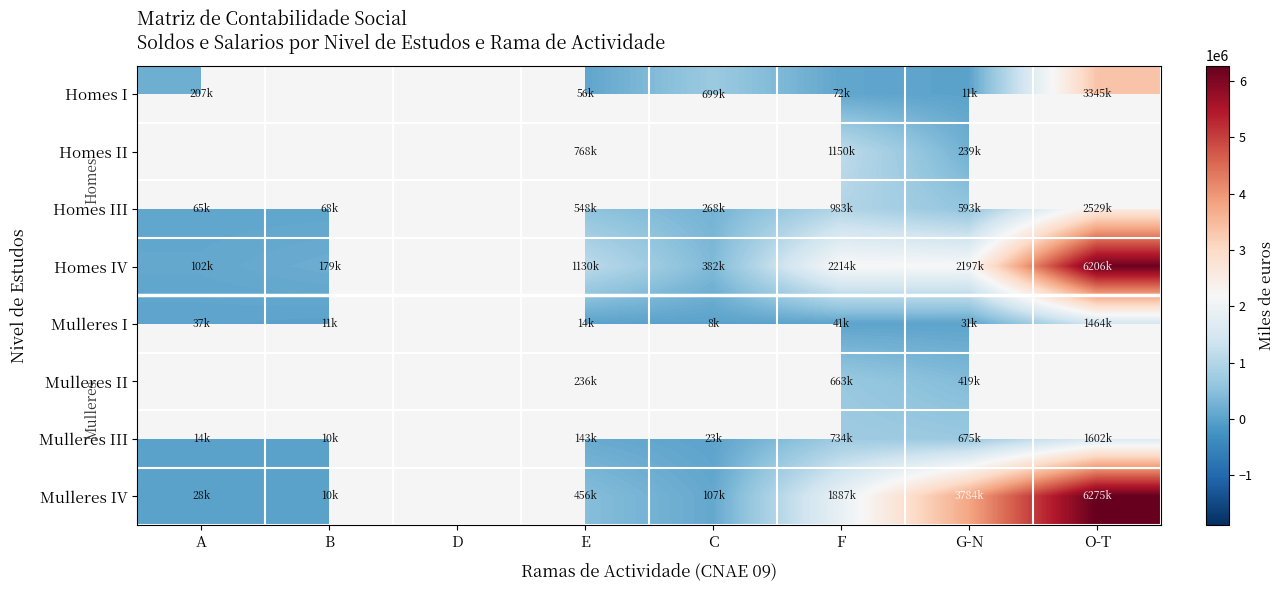

What is the difference between the maximum and minimum values in the Mulleres III series?

1591973.0